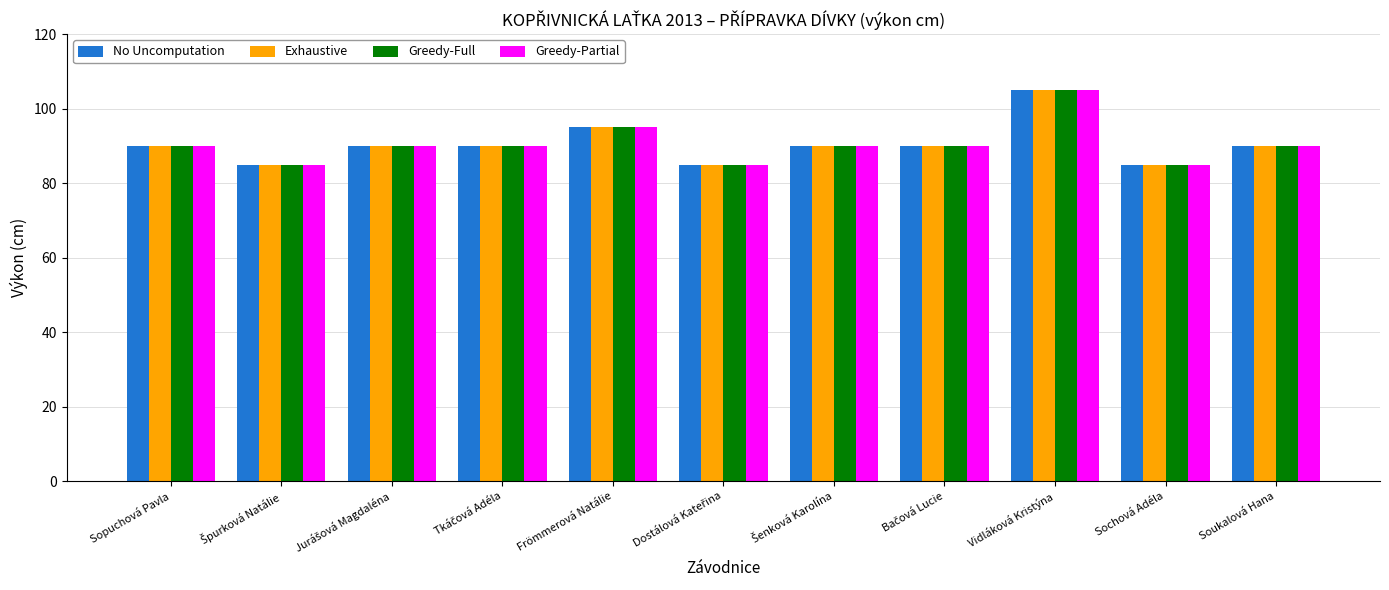

What is the smallest value displayed?

85